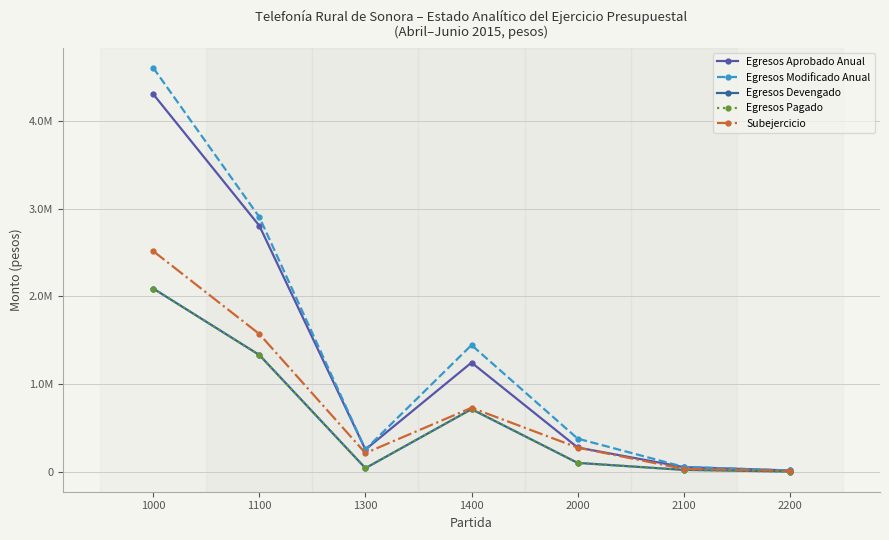

At which label does Egresos Aprobado Anual first exceed 278000?

1000